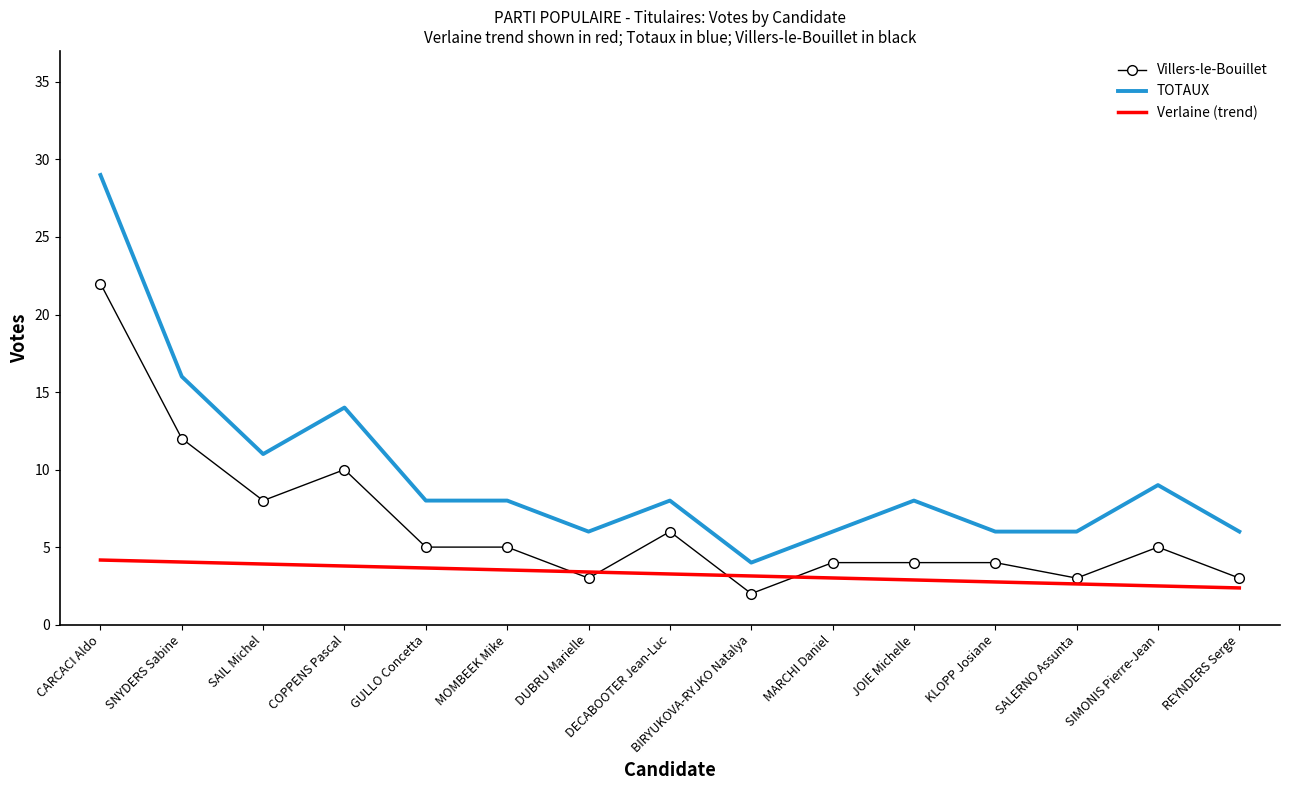

What position from the left is SAIL Michel?

3